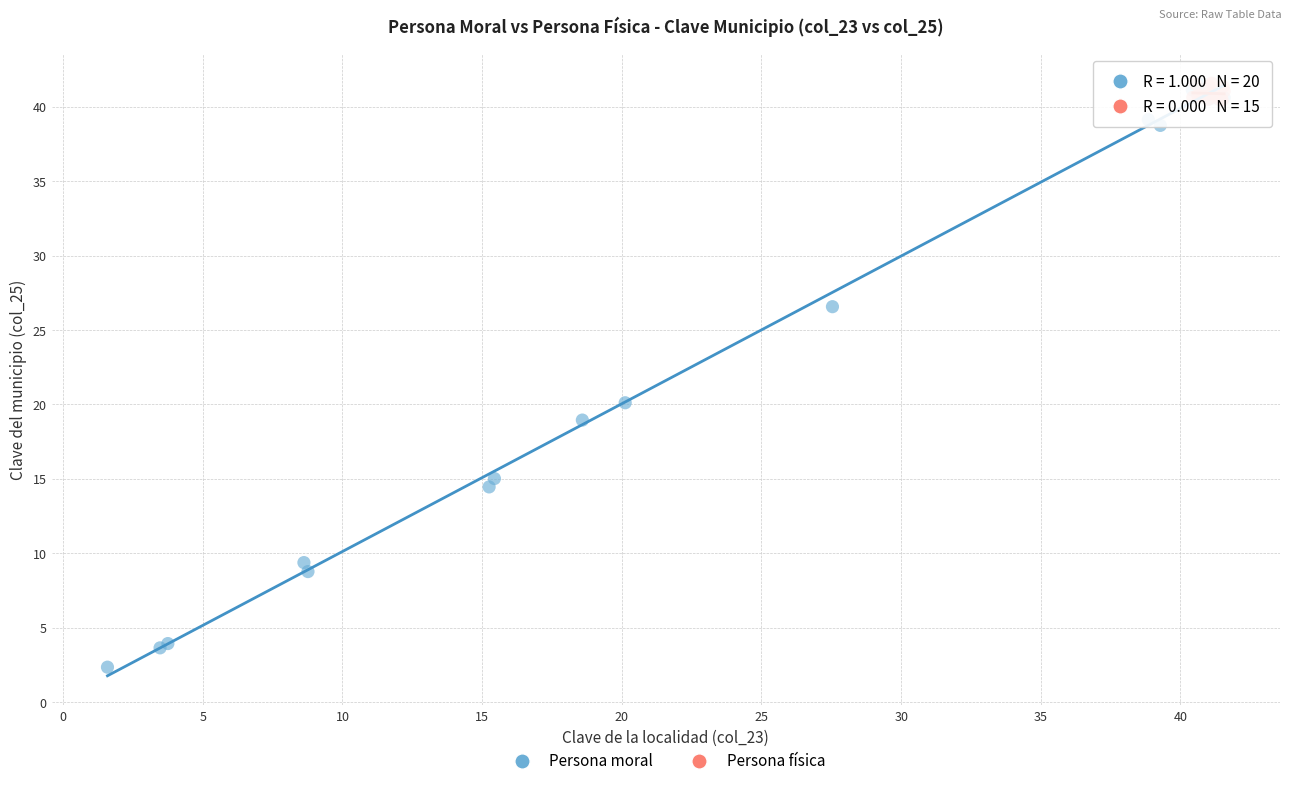

Which series has the widest spread of Y values?

Persona moral